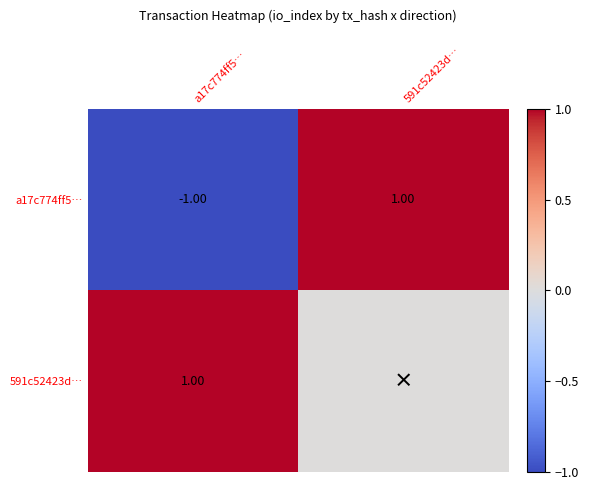

List the labels in order of a17c774ff5… value, largest first.

591c52423d…, a17c774ff5…